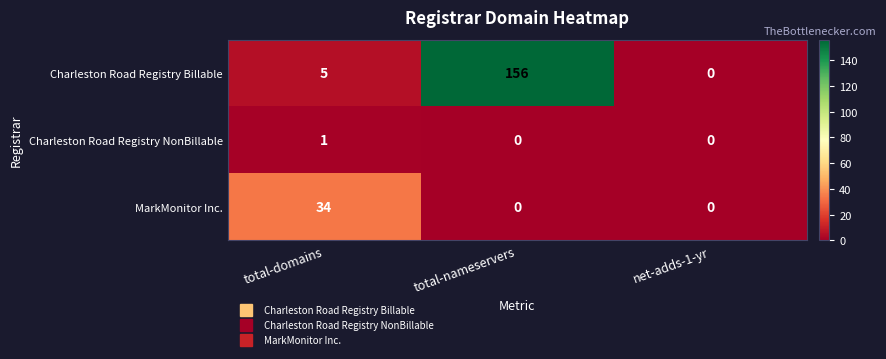

Reading left to right, extract all data points from this chart.

Charleston Road Registry Billable: 5	156	0
Charleston Road Registry NonBillable: 1	0	0
MarkMonitor Inc.: 34	0	0